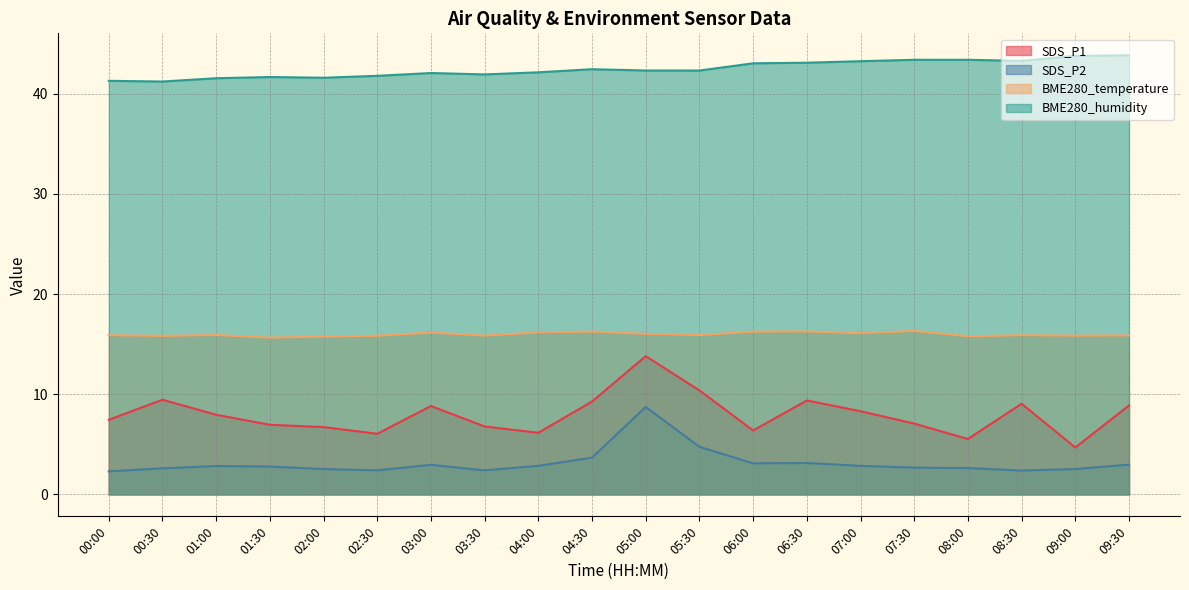

At how many categories does at least one series exceed 22?

20